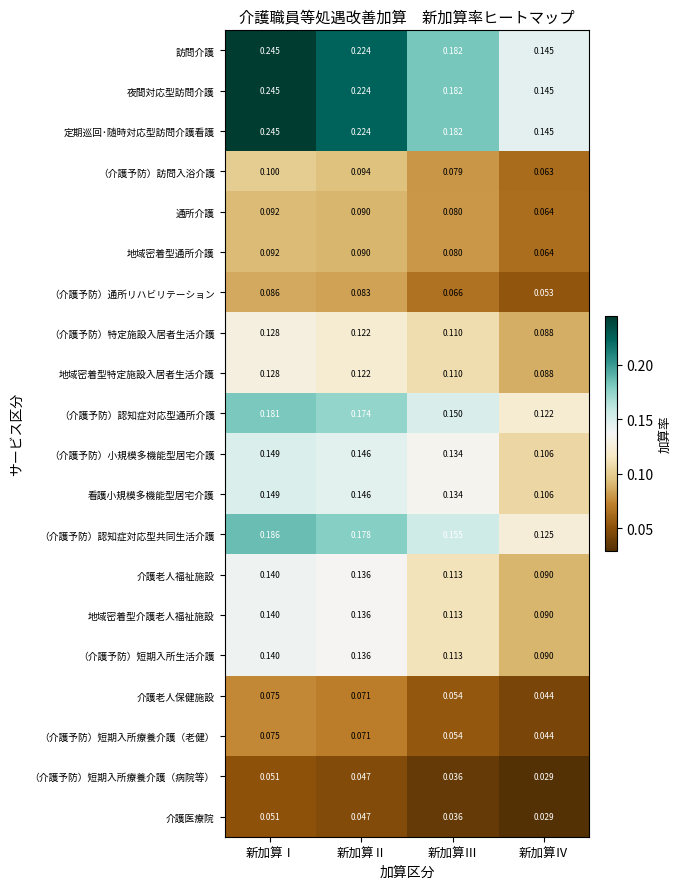

Rank the categories by 介護老人福祉施設 value from highest to lowest.

新加算Ⅰ, 新加算Ⅱ, 新加算Ⅲ, 新加算Ⅳ